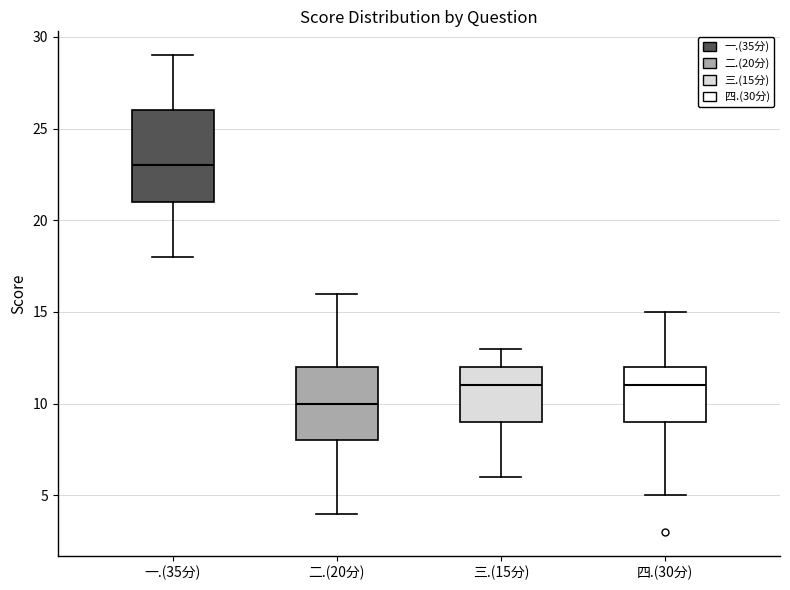

Reading left to right, read every box against the y-axis: the position of its median line, the range the box covers, and the ends of its whiskers. The values are not printed on the chart, so give them approximately, as read against the axis.

一.(35分): median 23, box 21 to 26, whiskers 18 to 29
二.(20分): median 10, box 8 to 12, whiskers 4 to 16
三.(15分): median 11, box 9 to 12, whiskers 6 to 13
四.(30分): median 11, box 9 to 12, whiskers 5 to 15